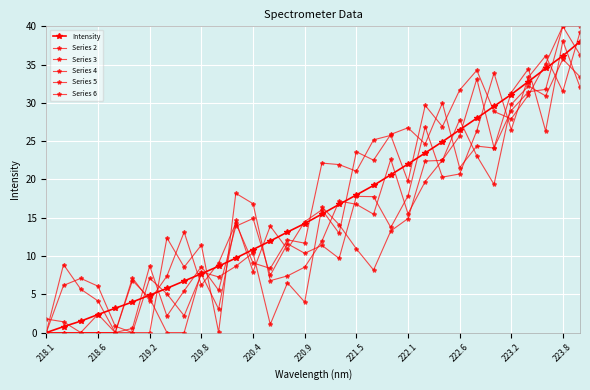

At how many categories does at least one series exceed 22?

15